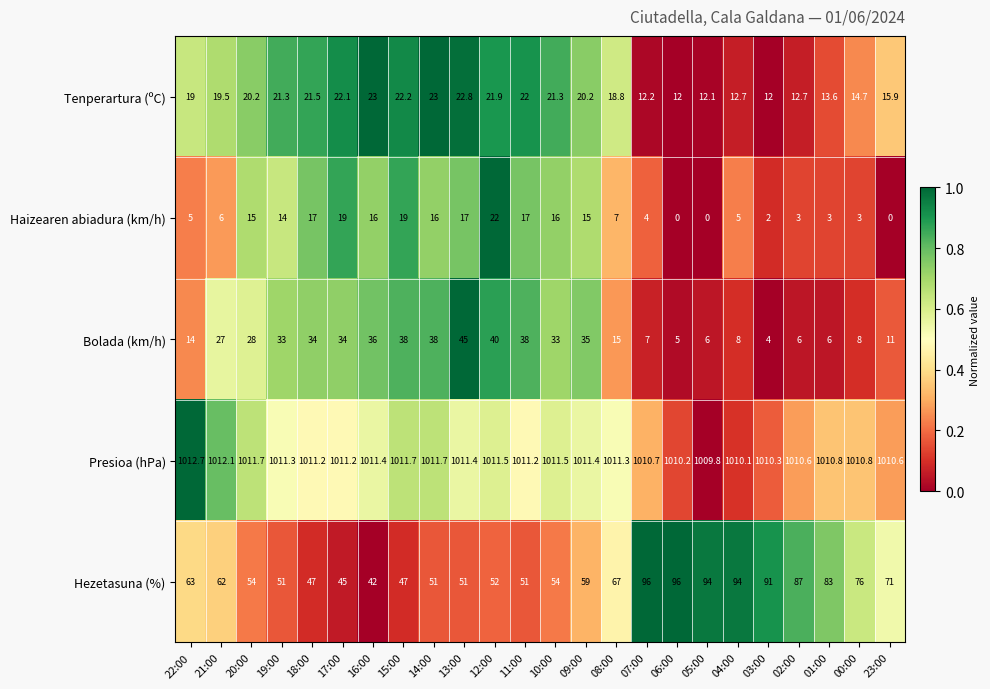

At how many categories does at least one series exceed 0?

24